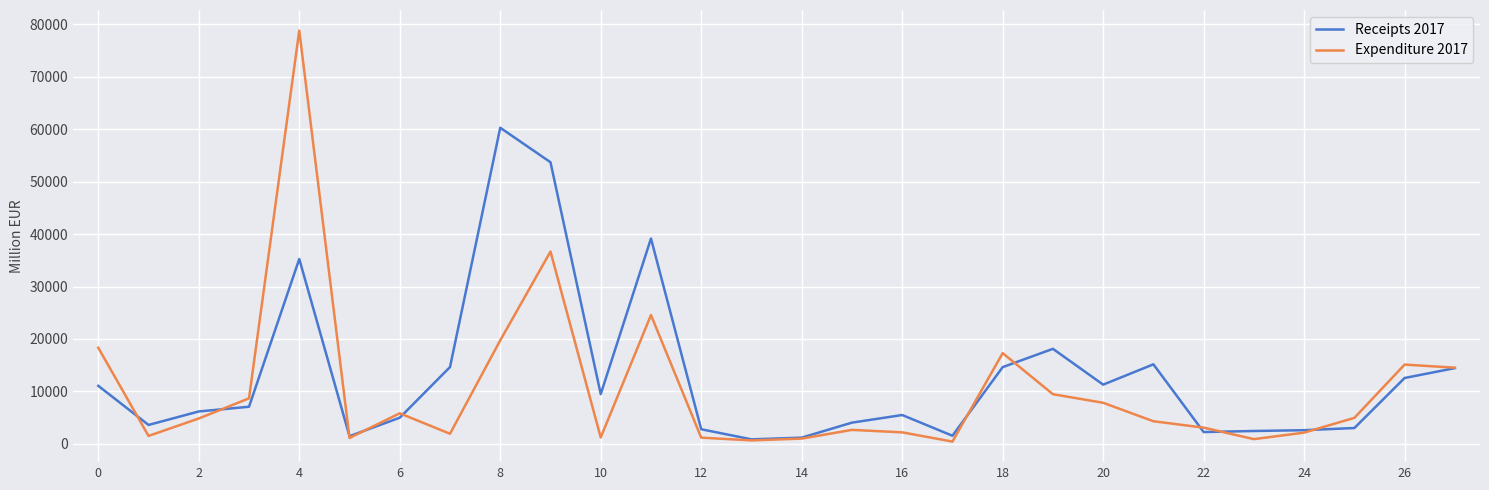

What is the maximum value shown in the chart?

78839